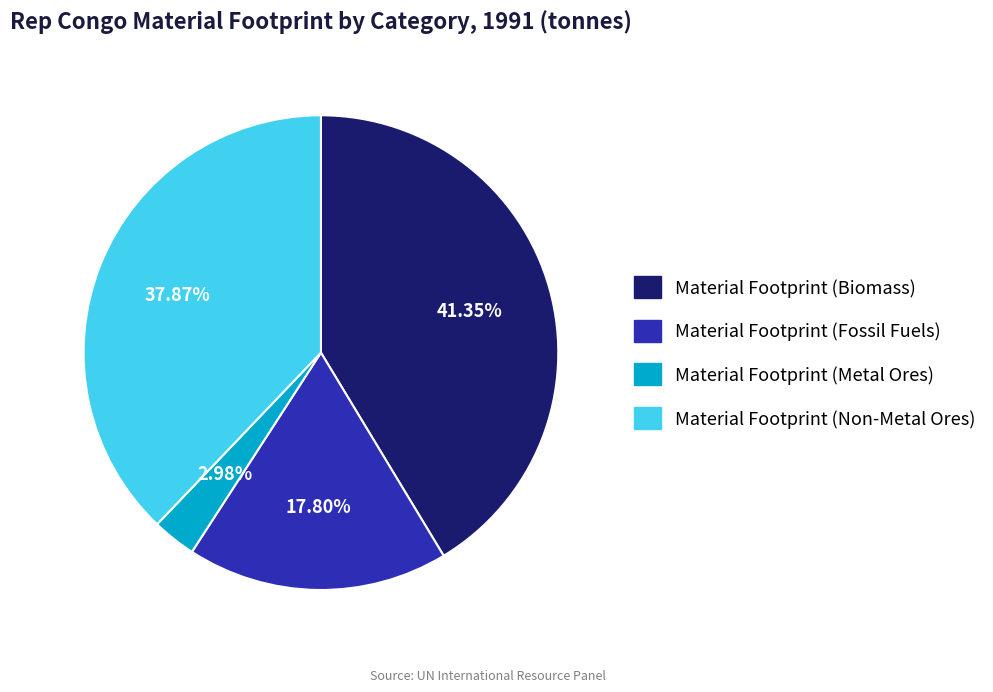

Is the sum of Material Footprint (Non-Metal Ores) and Material Footprint (Fossil Fuels) greater than half?

Yes